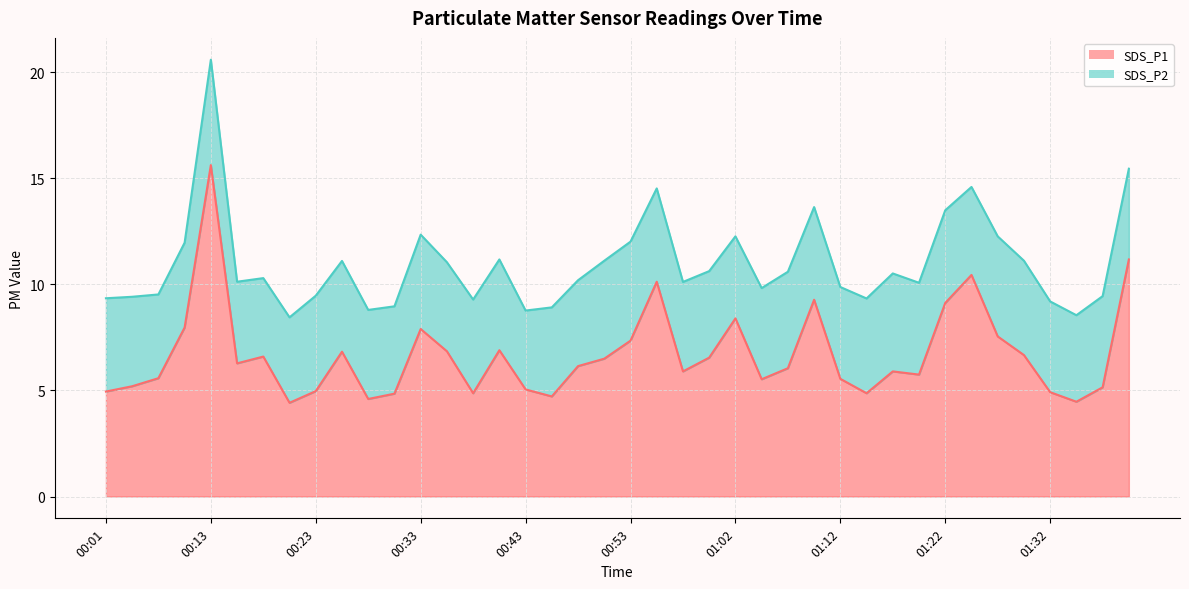

At which label is the value closest to 10?

00:55